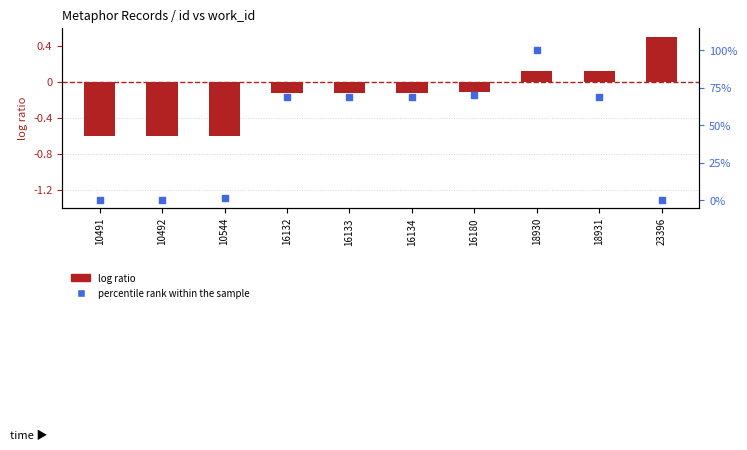

Which series contains the highest Y value?

percentile rank within the sample